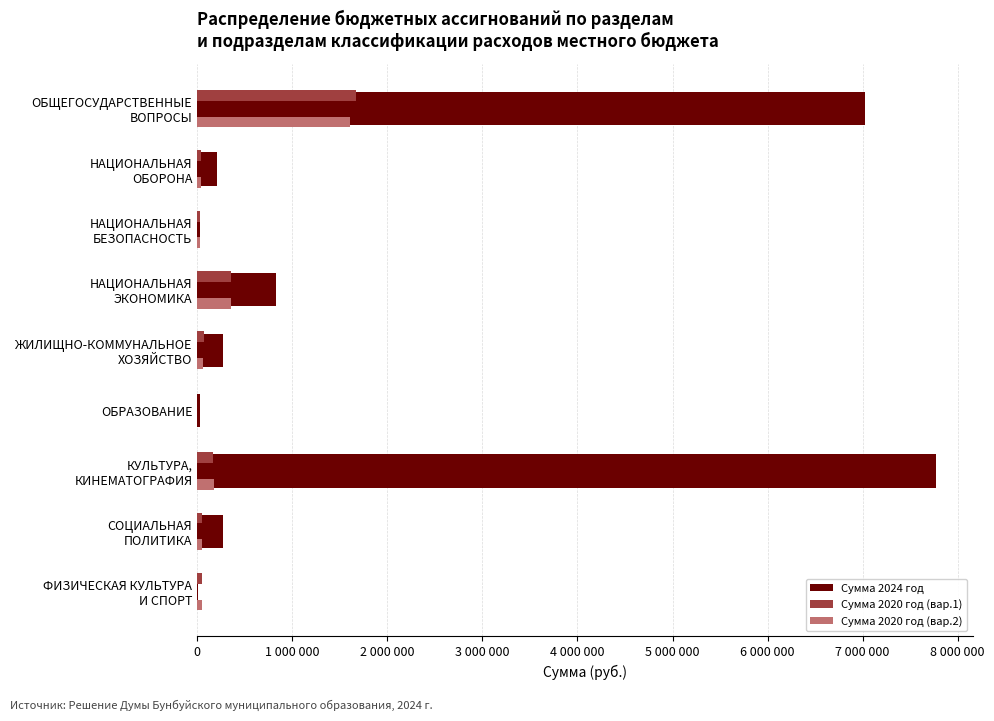

What are all the series names shown in the legend?

Сумма 2024 год, Сумма 2020 год (вар.1), Сумма 2020 год (вар.2)